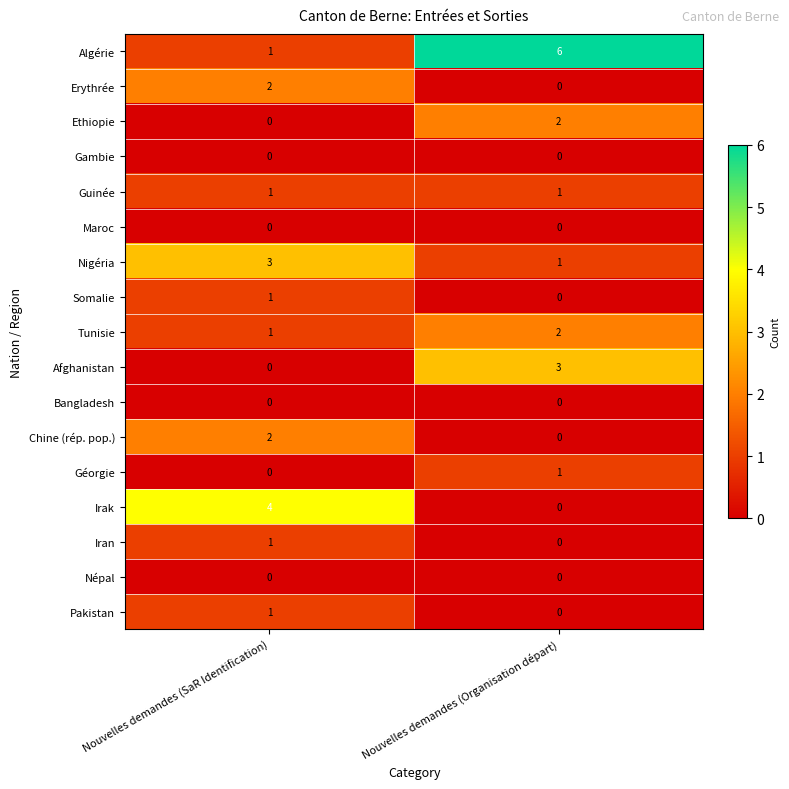

What is the sum of all Afghanistan values?

3